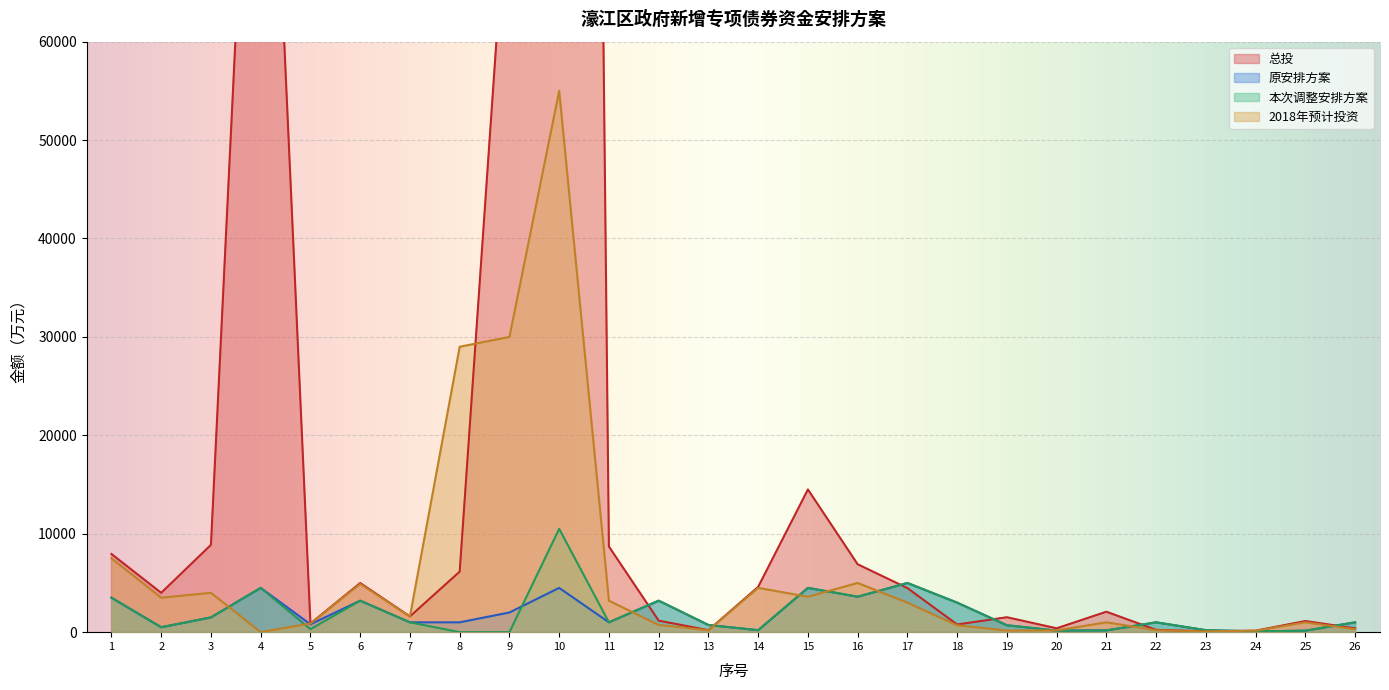

How many series are shown in this chart?

4